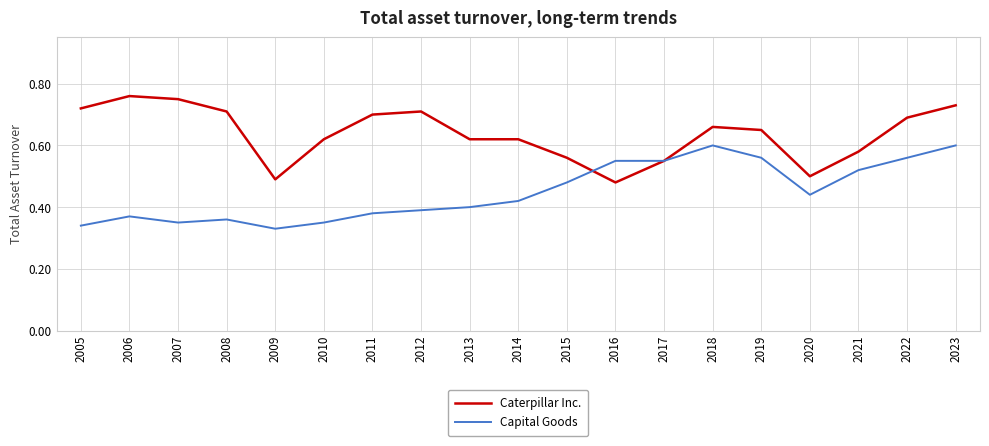

List the series in order of their overall mean, lowest first.

Capital Goods, Caterpillar Inc.